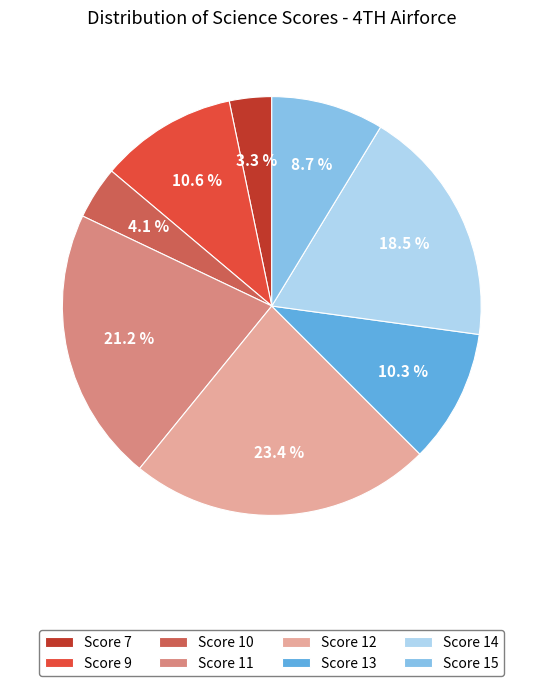

To the nearest percent, what is the difference between the largest and smallest slice percentages?

20%